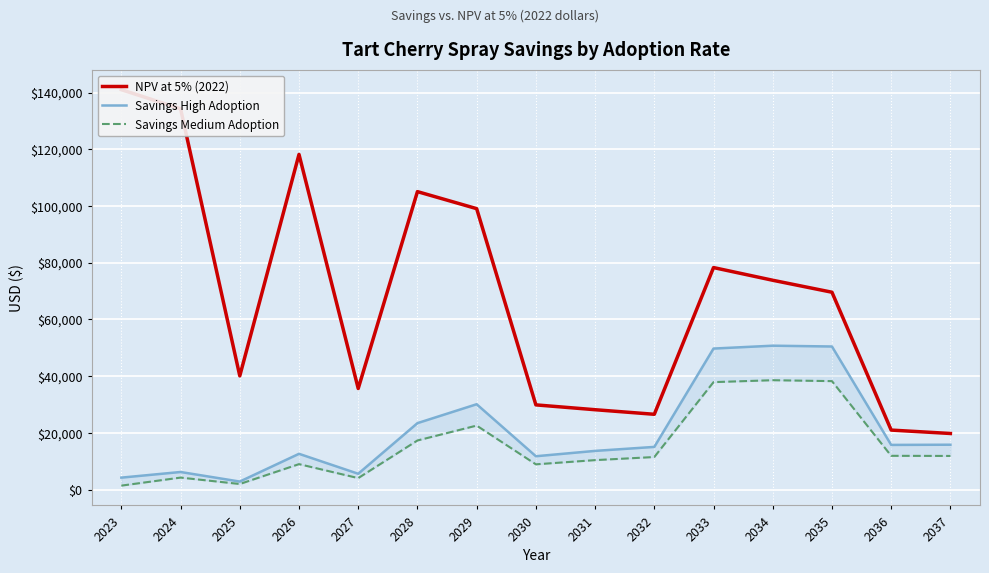

Rank the categories by Savings Medium Adoption value from highest to lowest.

2034, 2035, 2033, 2029, 2028, 2036, 2037, 2032, 2031, 2026, 2030, 2024, 2027, 2025, 2023